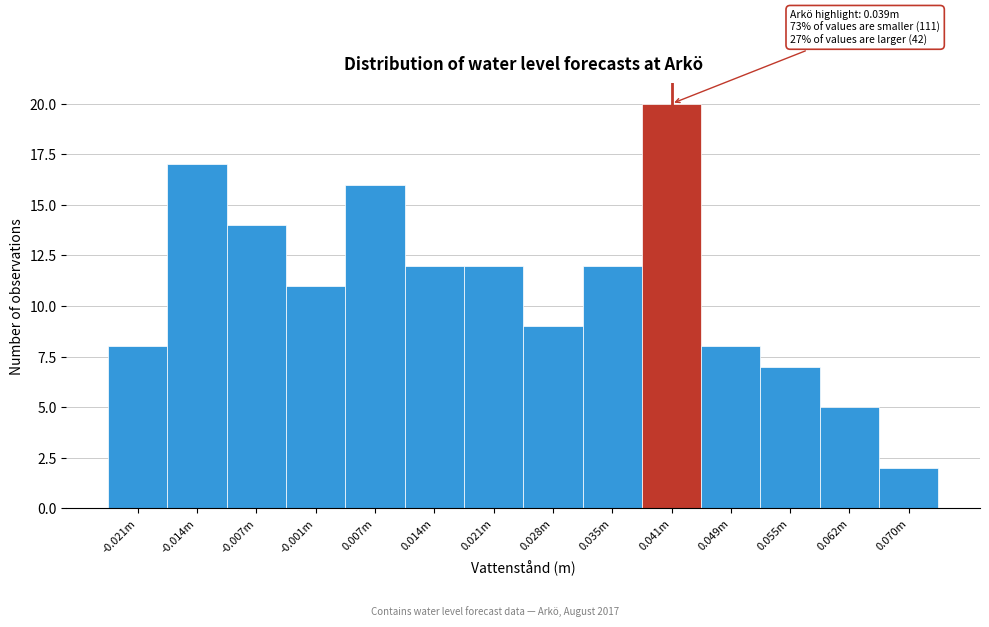

Reading left to right, extract all data points from this chart.

8	17	14	11	16	12	12	9	12	20	8	7	5	2